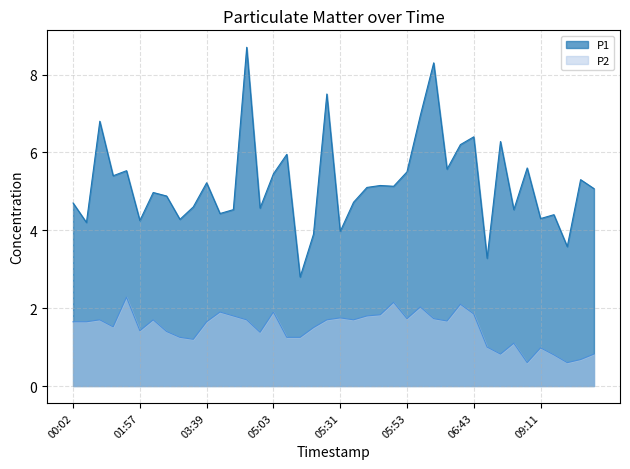

Which series has the largest range (max minus min)?

P1